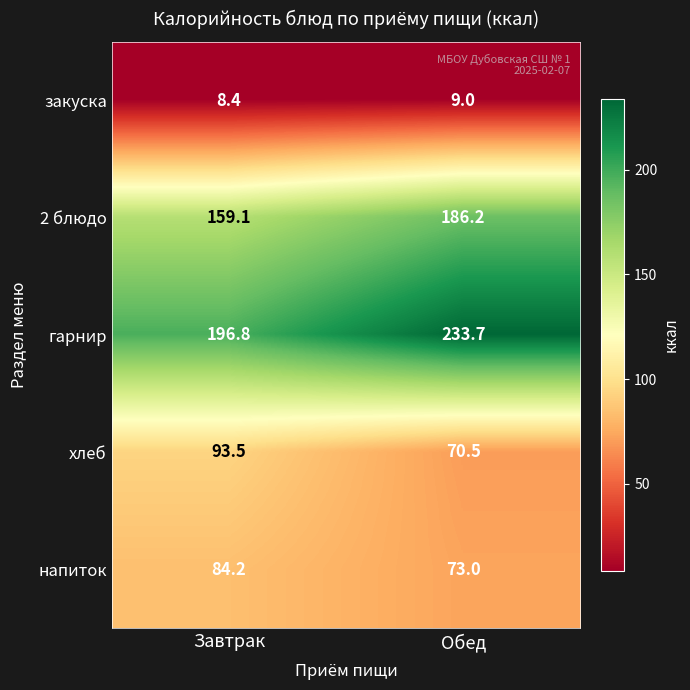

List the labels in order of гарнир value, smallest first.

Завтрак, Обед